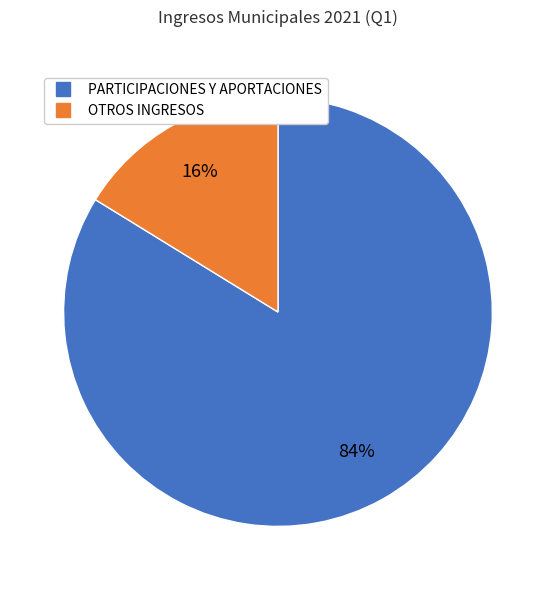

To the nearest percent, what is the difference between the largest and smallest slice percentages?

68%